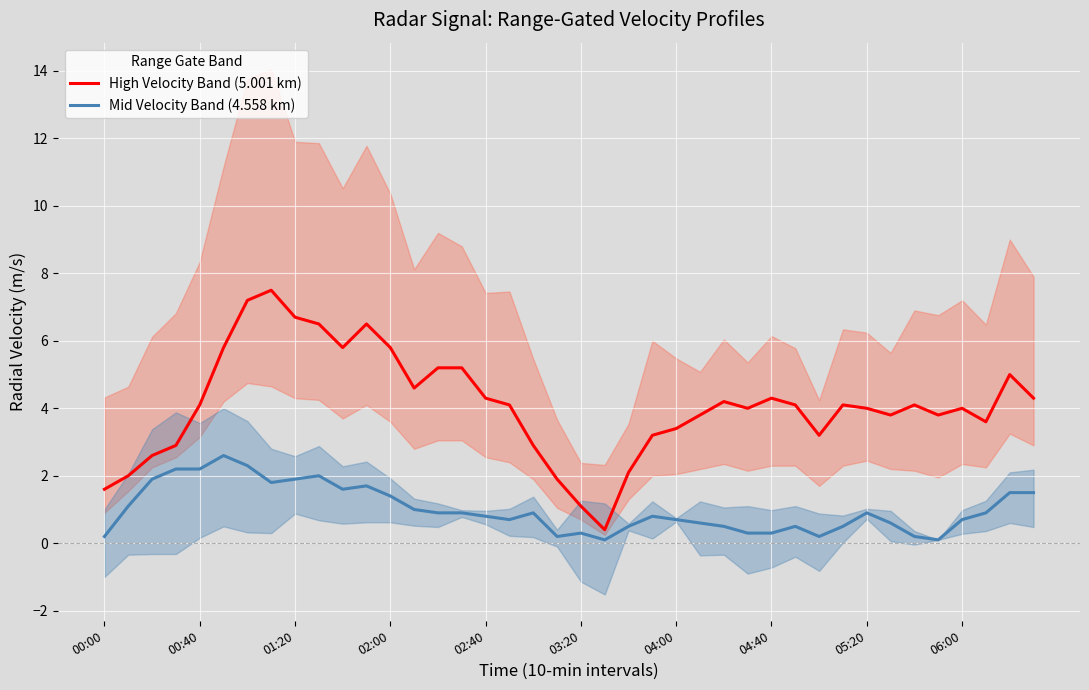

What is the minimum value for High Velocity Band (5.001 km)?

0.4